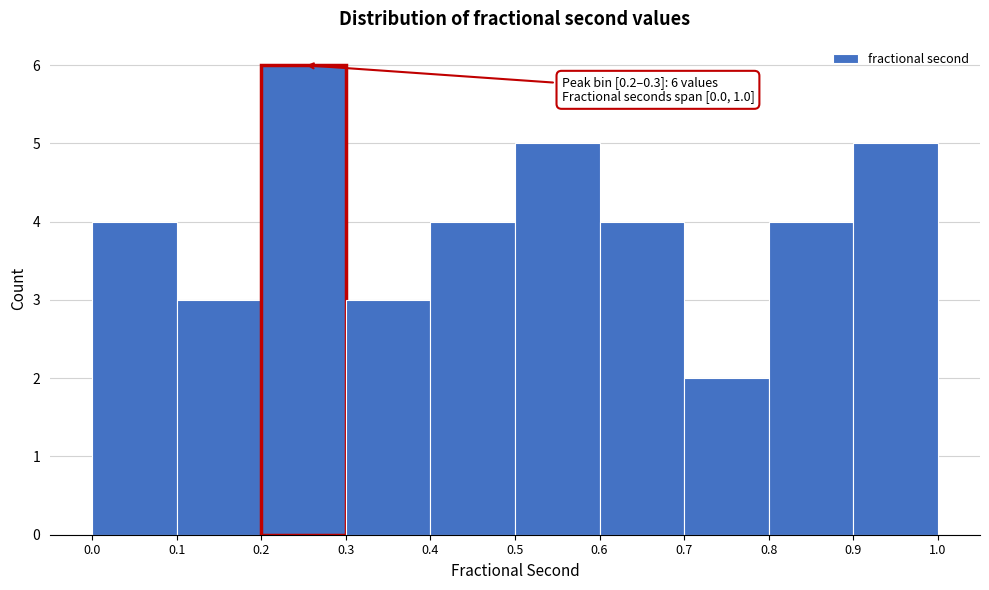

Which range on the x-axis has the tallest bar?

0.2 to 0.3